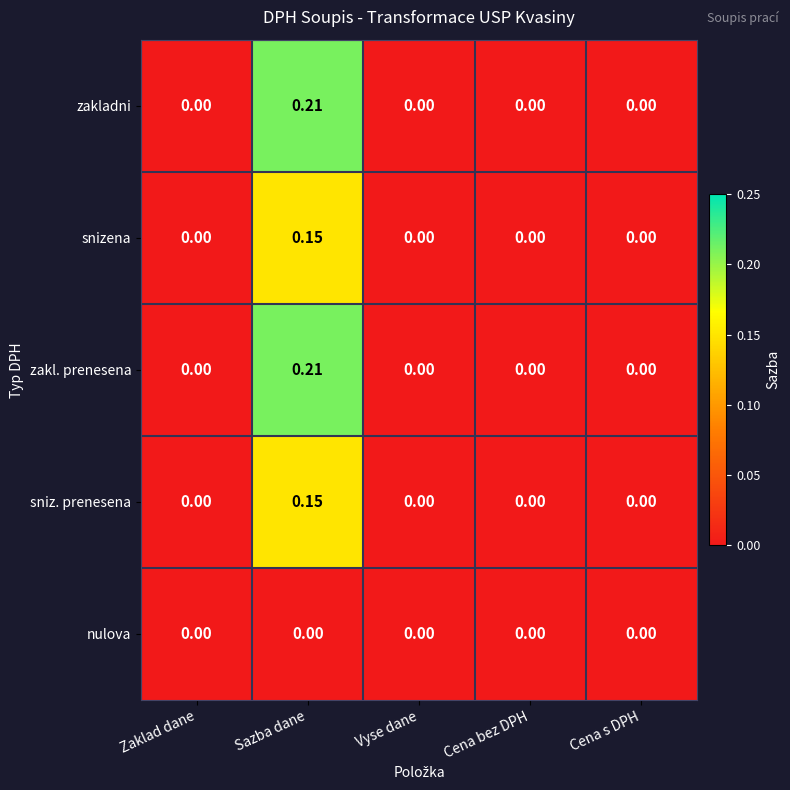

Which category has the highest value in the zakl. prenesena series?

Sazba dane